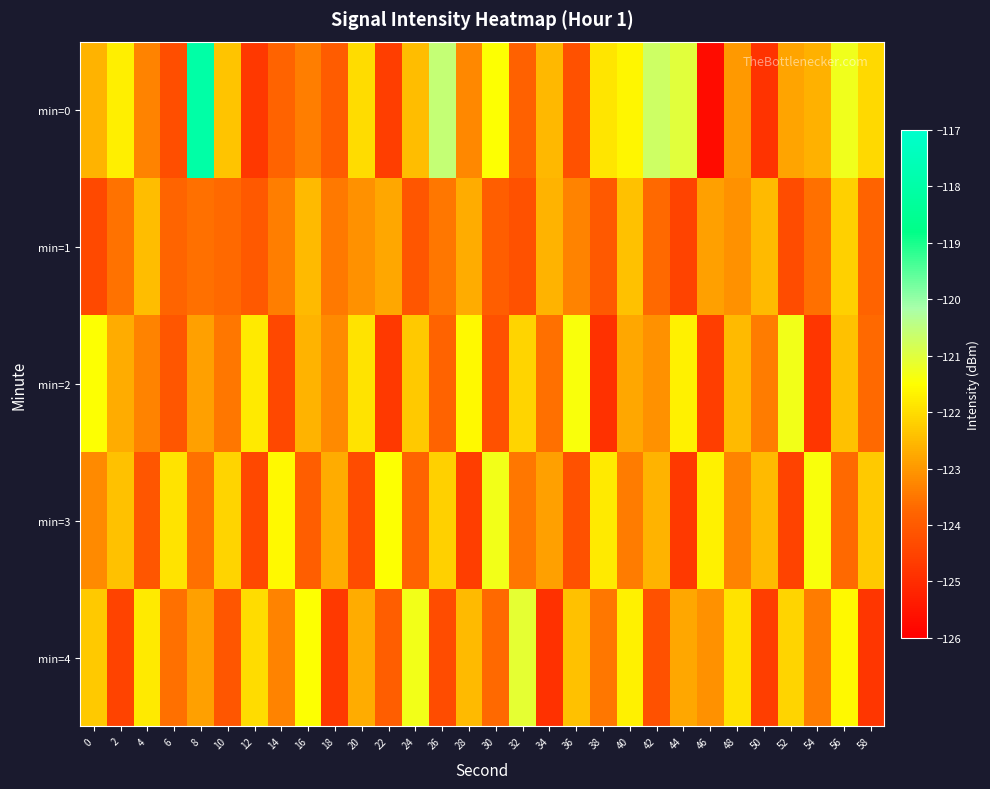

Which series changed the most between 4 and 30?

min=3